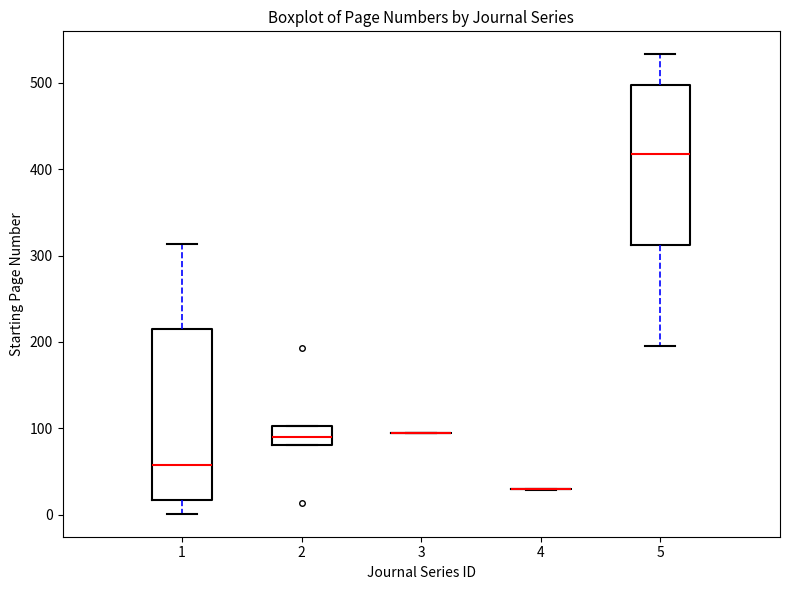

Reading left to right, read every box against the y-axis: the position of its median line, the range the box covers, and the ends of its whiskers. The values are not printed on the chart, so give them approximately, as read against the axis.

1: median 60, box 20 to 220, whiskers 0 to 310
2: median 90, box 80 to 100, whiskers 80 to 100
3: box collapsed to a line at 100, whiskers 90 to 100
4: box collapsed to a line at 30, whiskers 30 to 30
5: median 420, box 310 to 500, whiskers 200 to 530